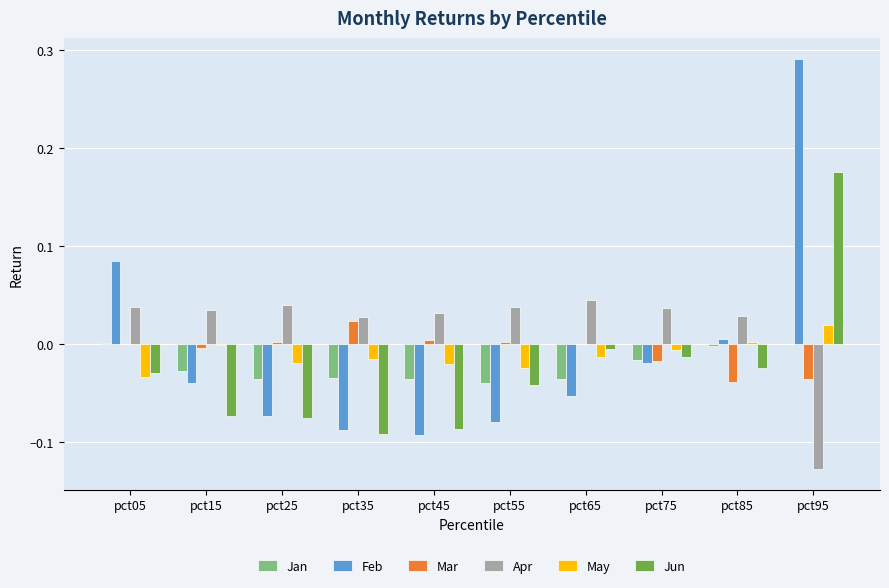

Count the number of data series in this chart.

6